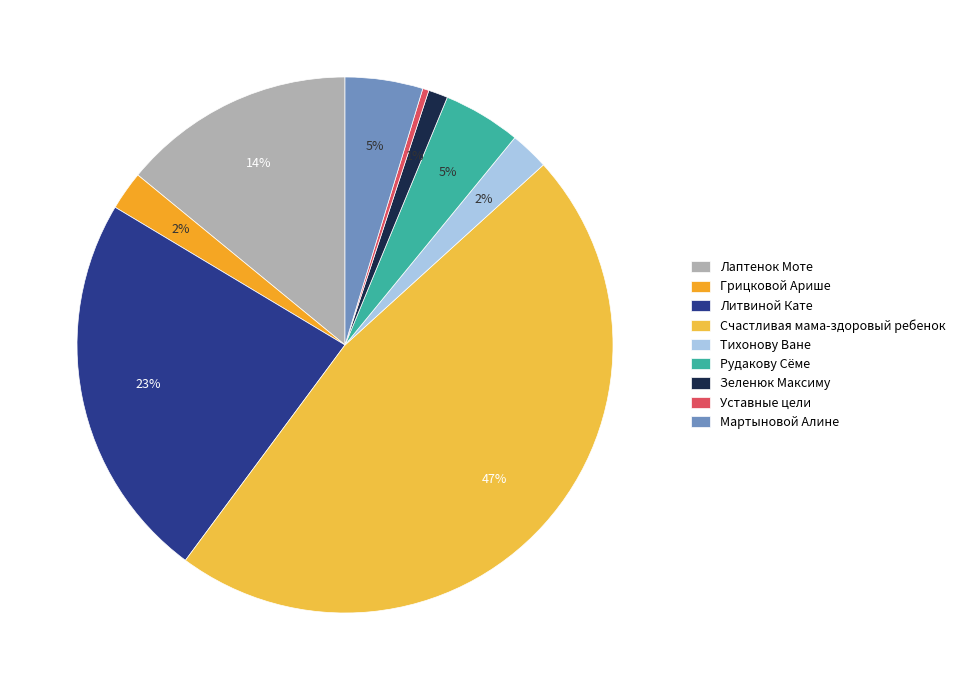

Is it true that Счастливая мама-здоровый ребенок is 59% of the pie?

False